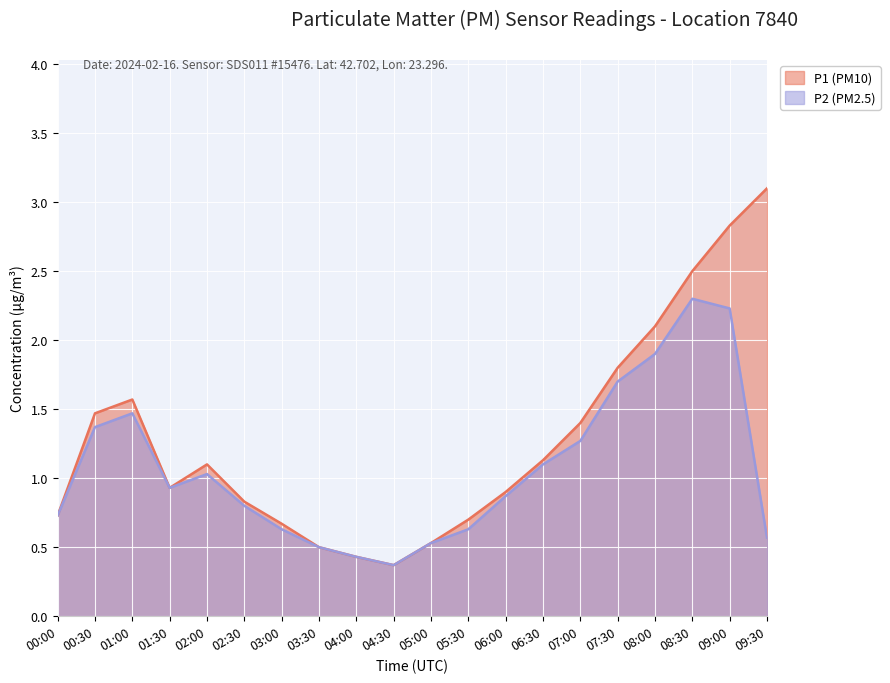

Which series changed the most between 06:30 and 07:30?

P1 (PM10)